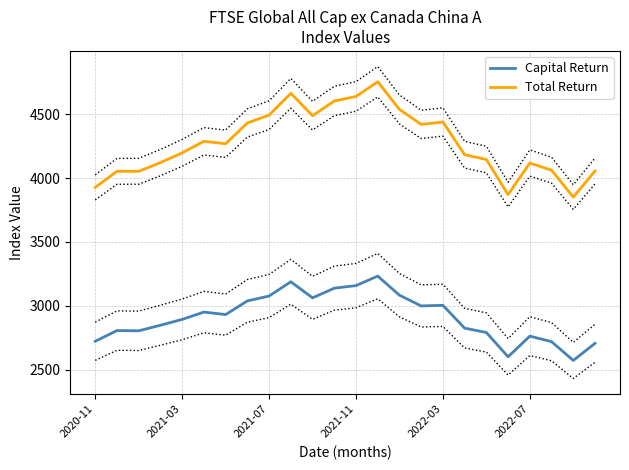

What is the maximum value shown in the chart?

4754.9